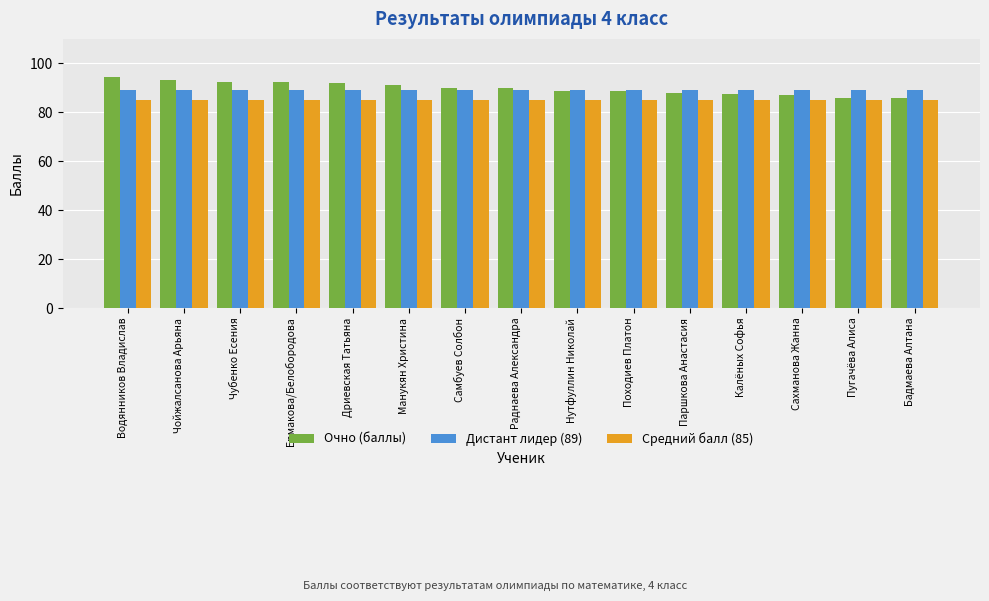

Rank the series by their maximum value, from highest to lowest.

Очно (баллы), Дистант лидер (89), Средний балл (85)